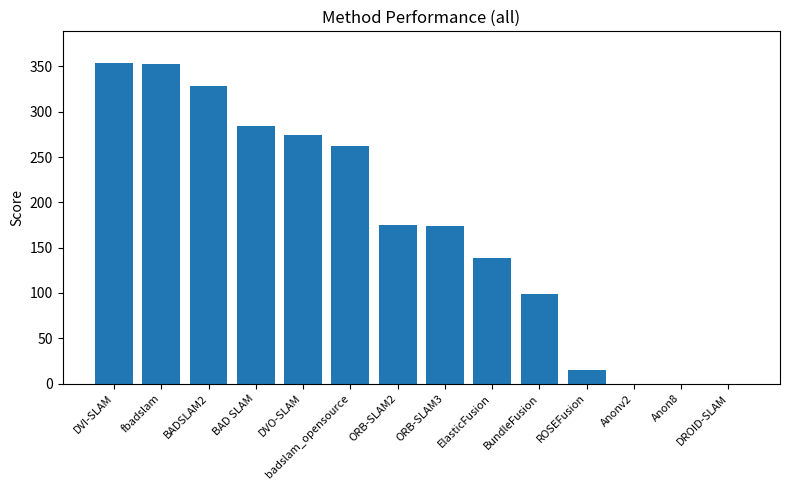

What is the change in value from fbadslam to Anonv2?

-352.7